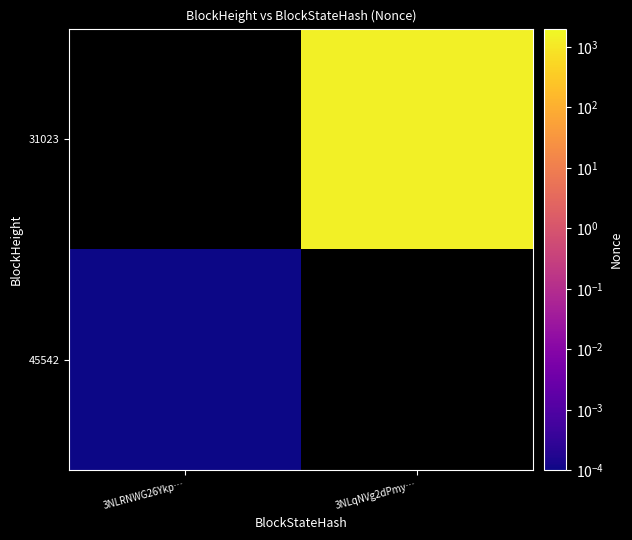

Rank the series at 3NLRNWG26Ykp… from highest to lowest value.

45542, 31023